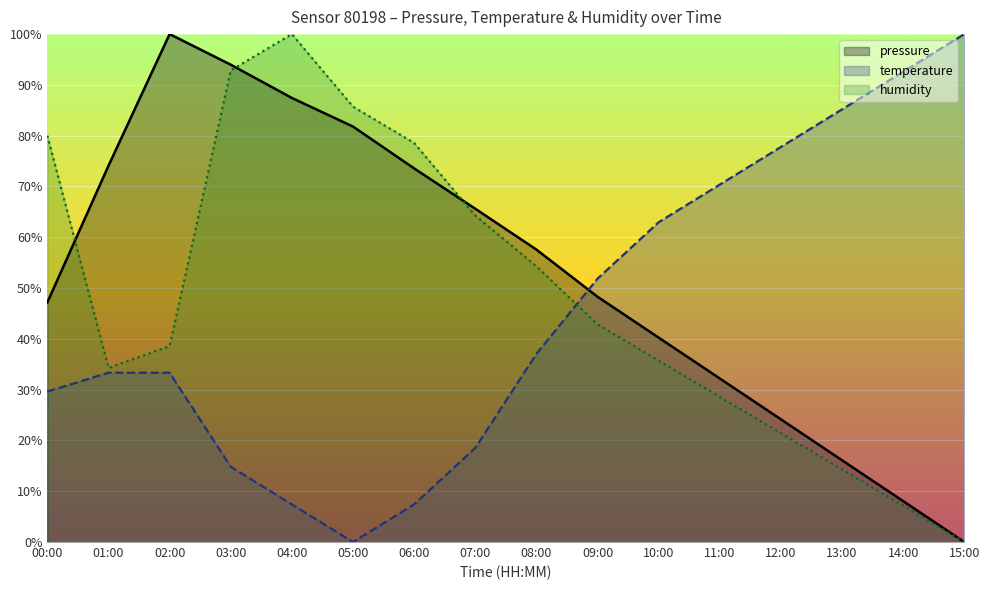

Does the chart display data point markers on the line(s)?

No